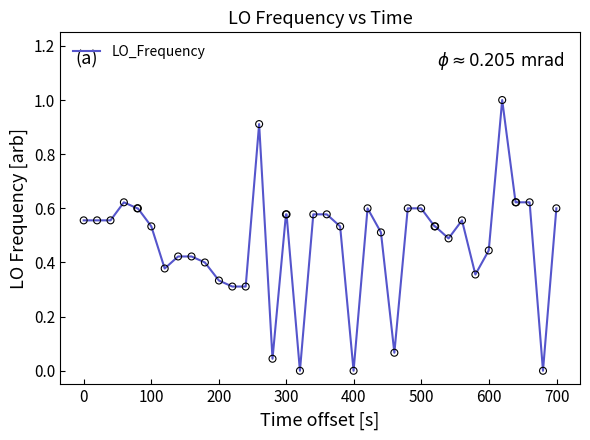

What is the greatest value displayed?

1.0